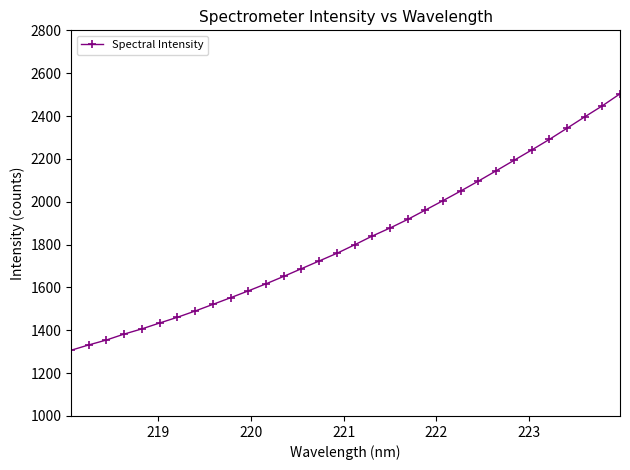

What is the difference between the maximum and minimum values?

1197.1